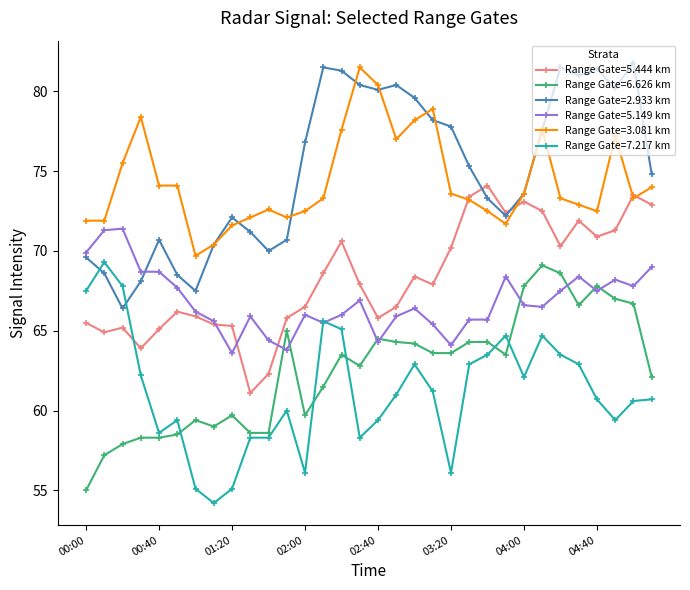

What is the value of the Range Gate=6.626 km point at the 18th from the left?

64.3